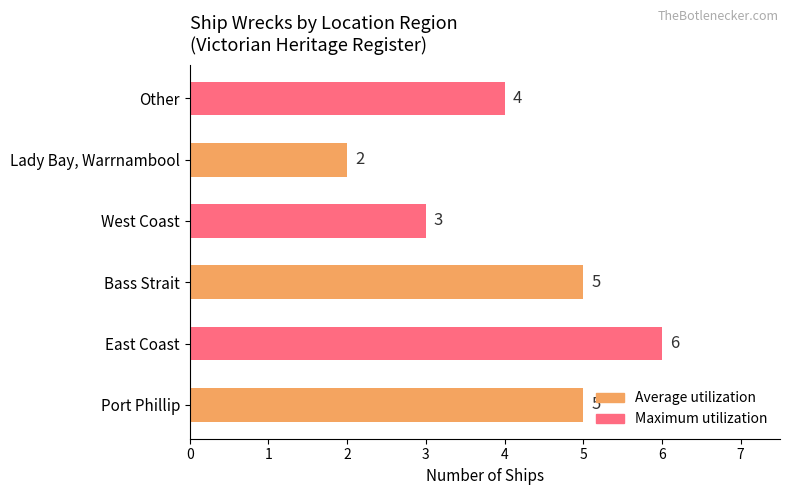

Reading bottom to top, extract all data points from this chart.

Port Phillip=5	East Coast=6	Bass Strait=5	West Coast=3	Lady Bay, Warrnambool=2	Other=4